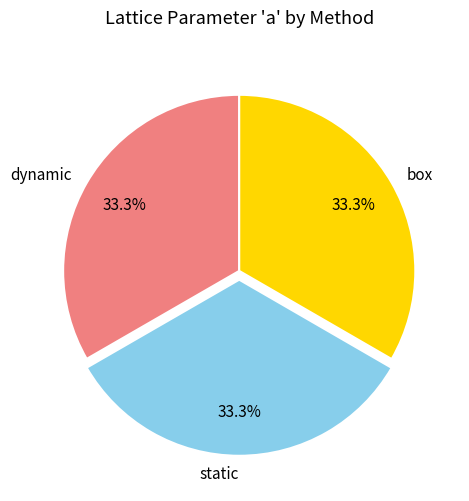

True or false: dynamic accounts for 33% of the total.

True